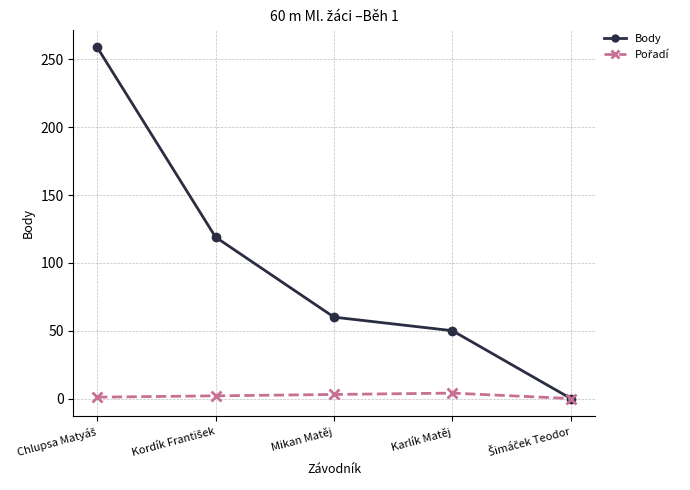

Which series has the largest total across all categories?

Body